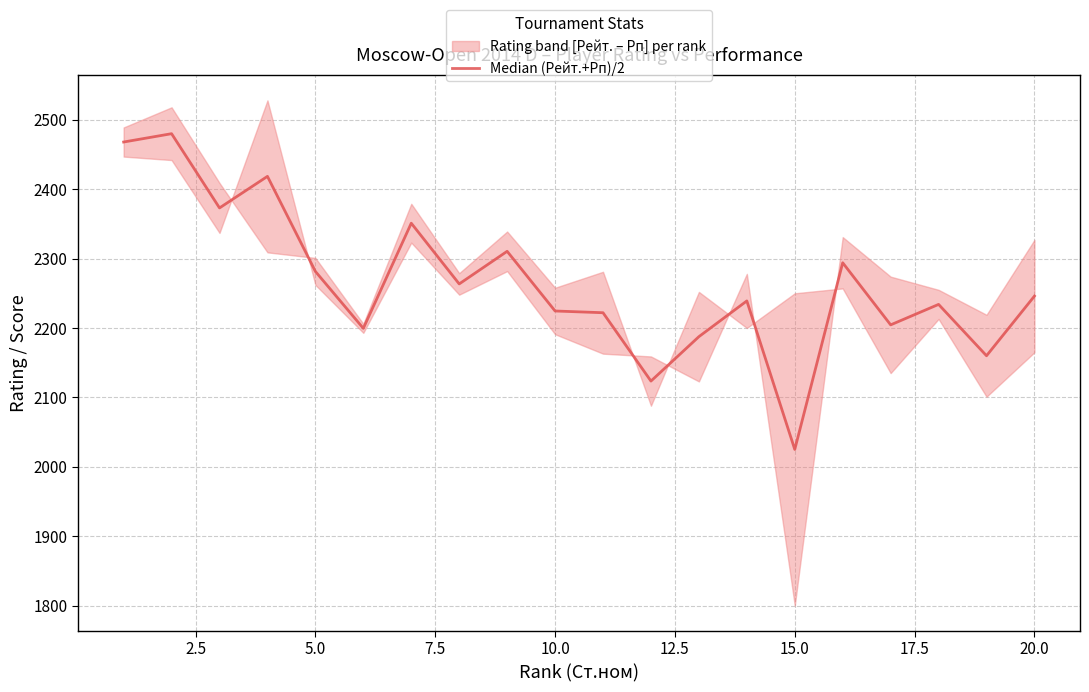

How many lines are shown in the chart?

1